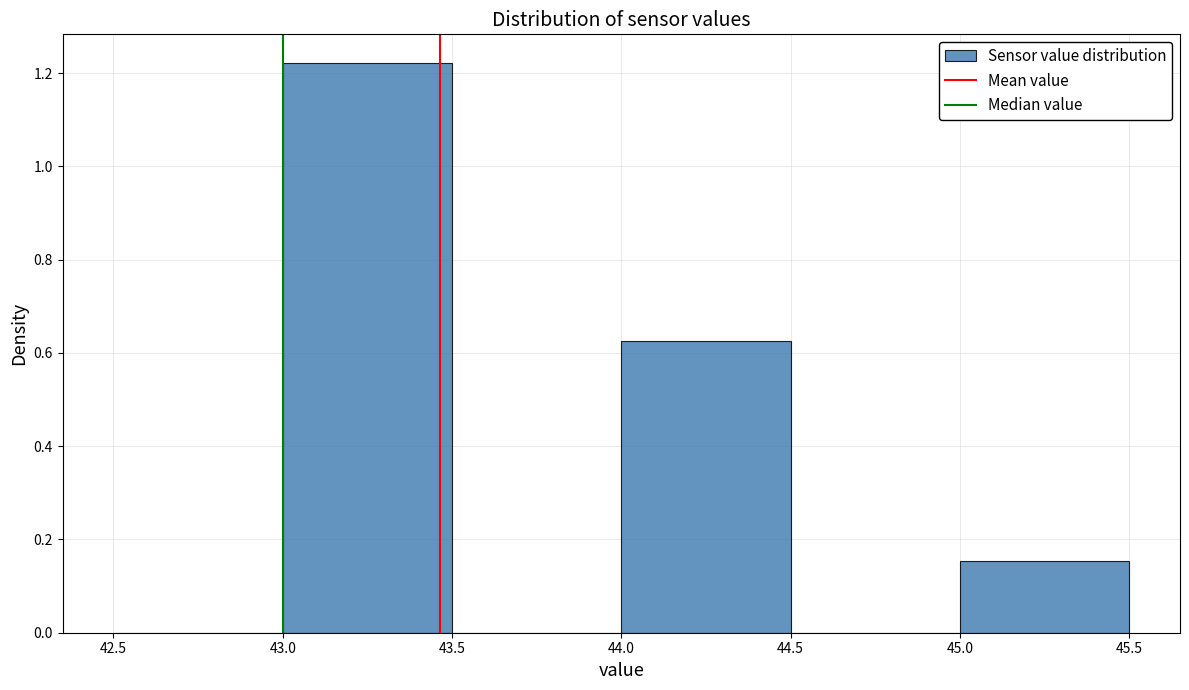

Reading left to right, list every bar in this chart as the range it spans on the x-axis followed by its height. The values are not printed on the chart, so give them approximately, as read against the axis.

42.5 to 43.0: 0
43.0 to 43.5: 1.22
43.5 to 44.0: 0
44.0 to 44.5: 0.62
44.5 to 45.0: 0
45.0 to 45.5: 0.16